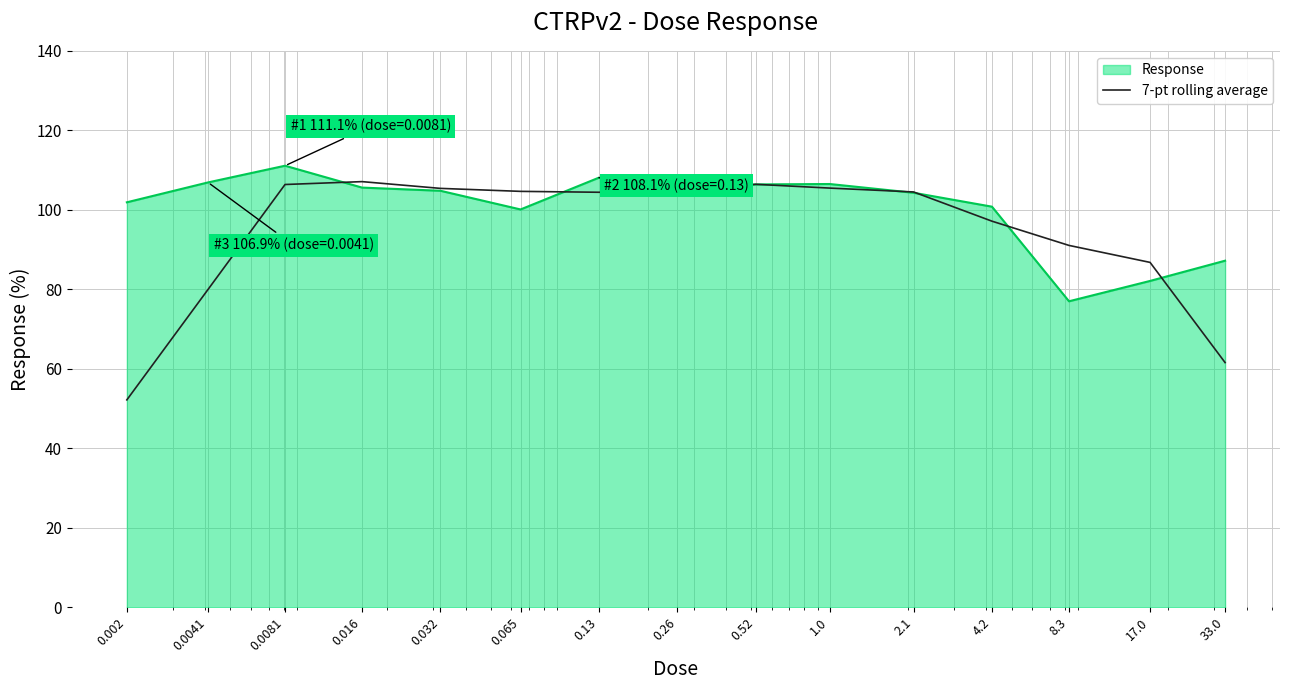

Which series has the largest range (max minus min)?

7-pt rolling average